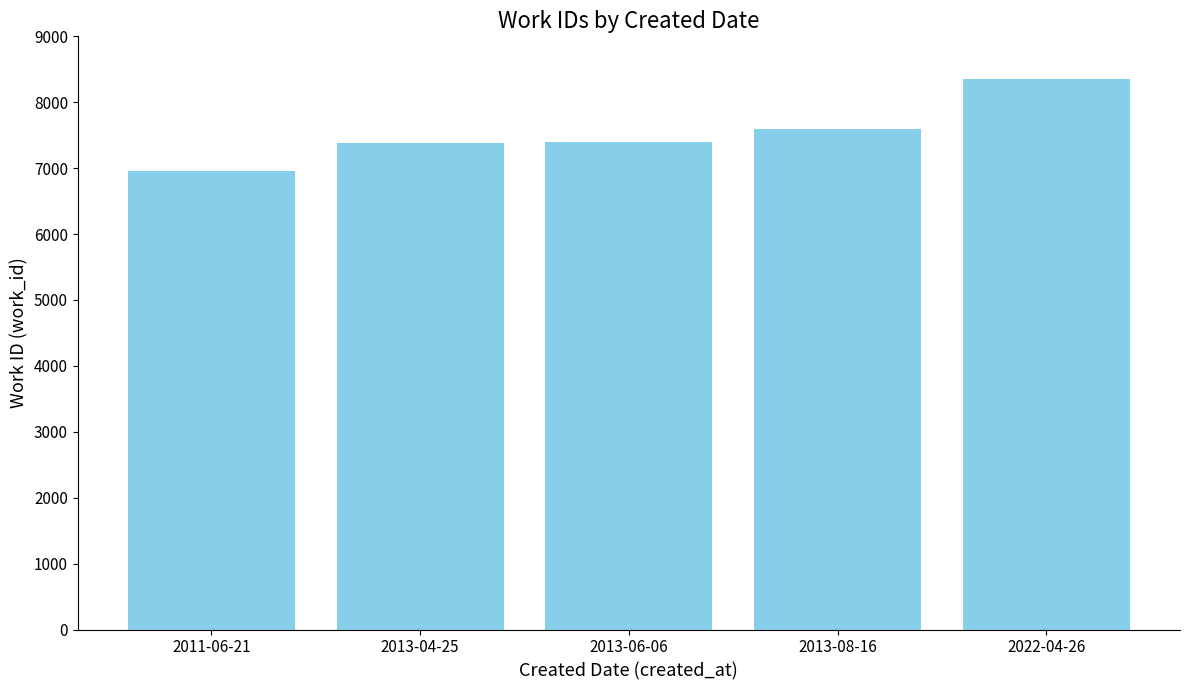

The value at 2013-06-06 is 1540. True or false?

False